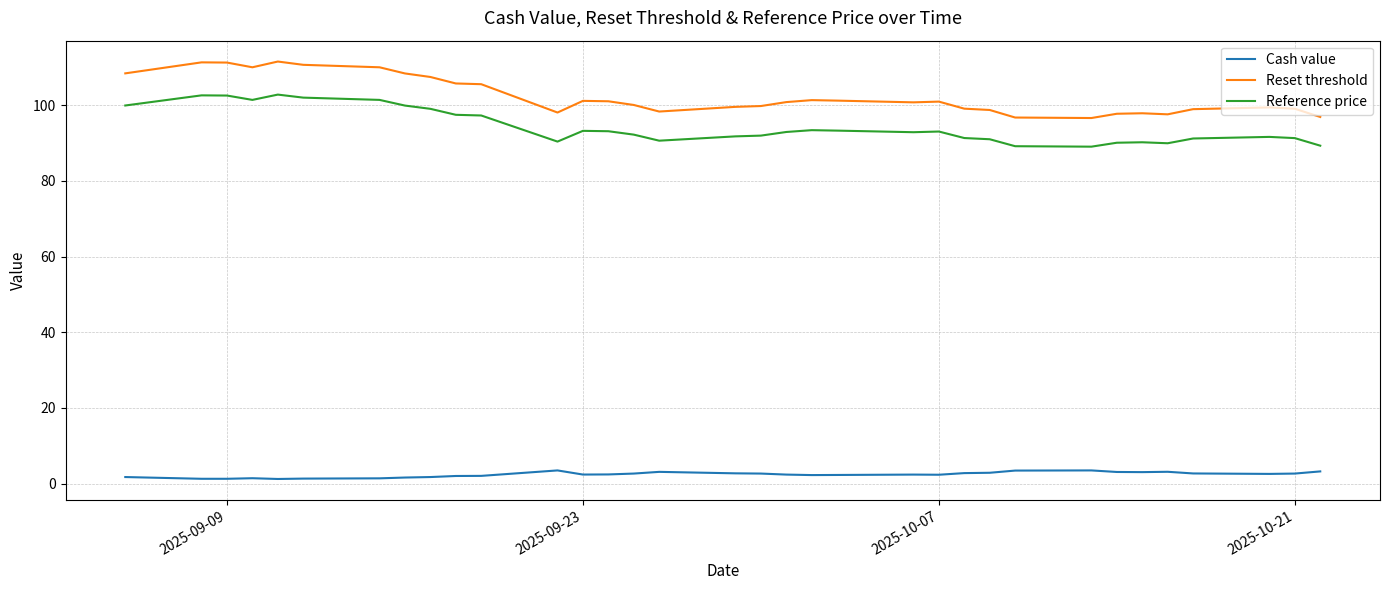

Which series has the largest total across all categories?

Reset threshold